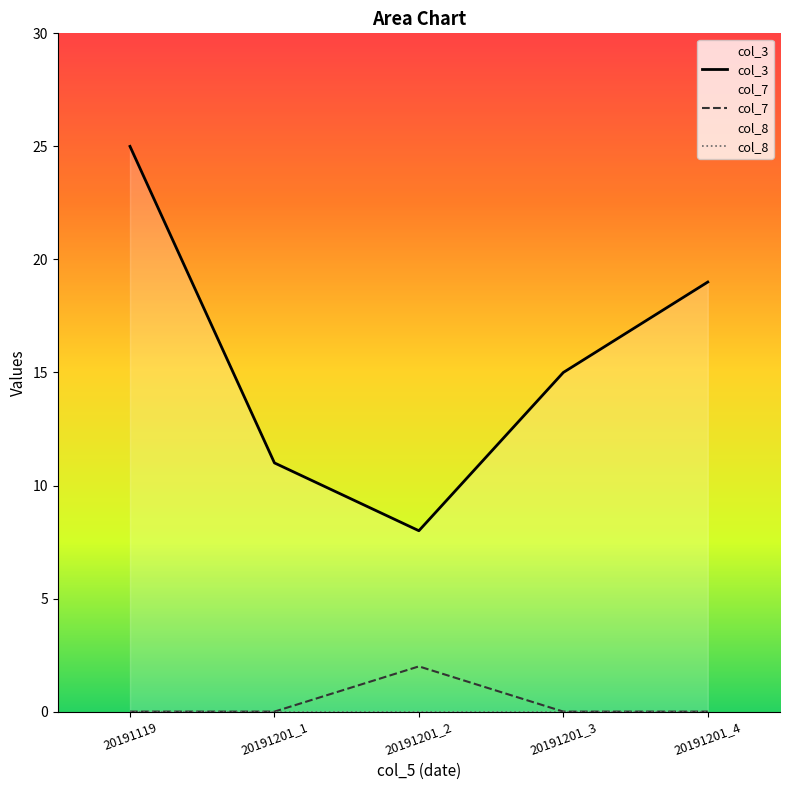

What is the difference between the highest and lowest values at 20191201_2?

8